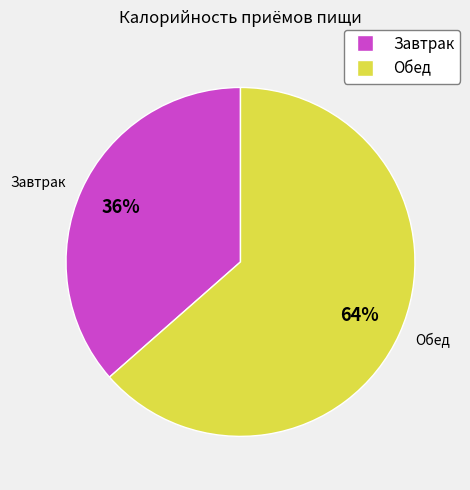

Which category accounts for the majority?

Обед